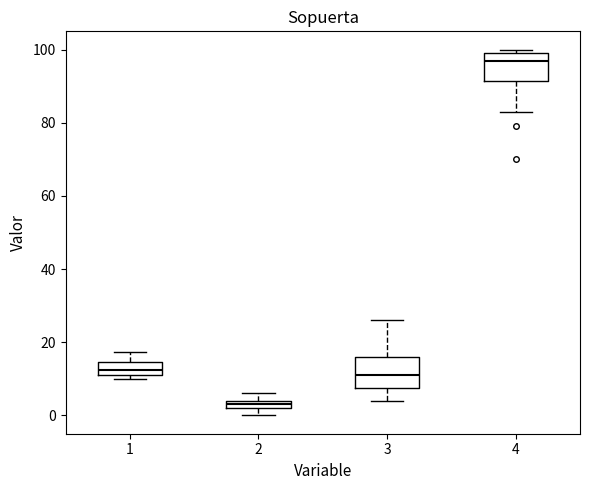

Where is the upper edge of the box at x = 4 on the y-axis? The values are not printed on the chart, so give them approximately, as read against the axis.

100